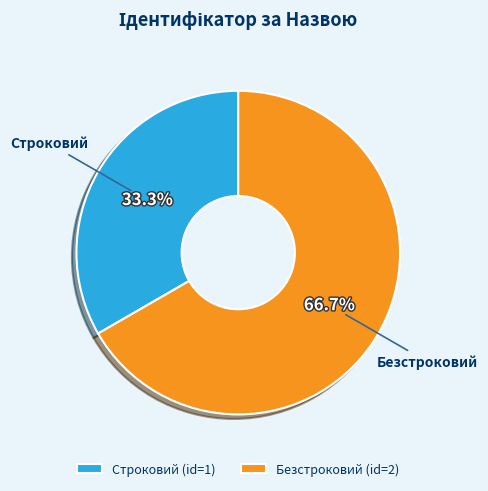

What percentage is NOT represented by Строковий?

66.7%